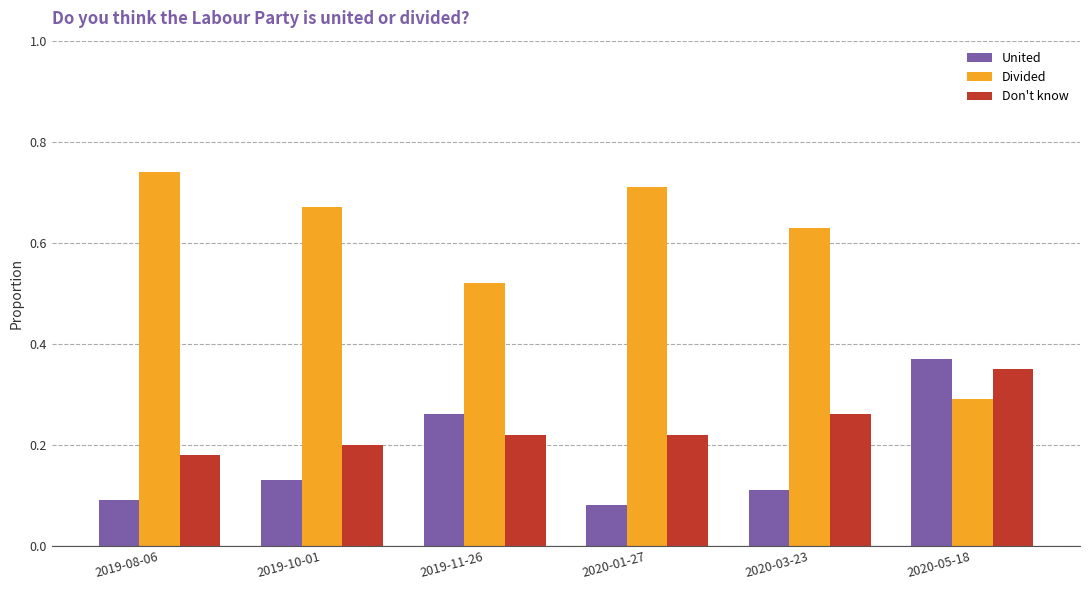

What is the sum of all United values?

1.0